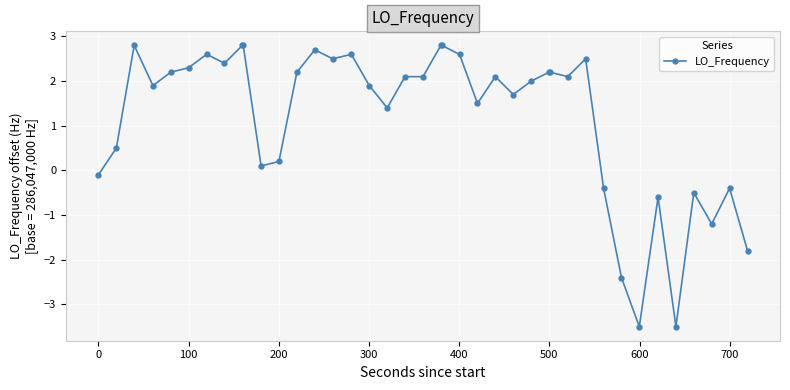

True or false: the data has more than 0 interior local peaks.

True